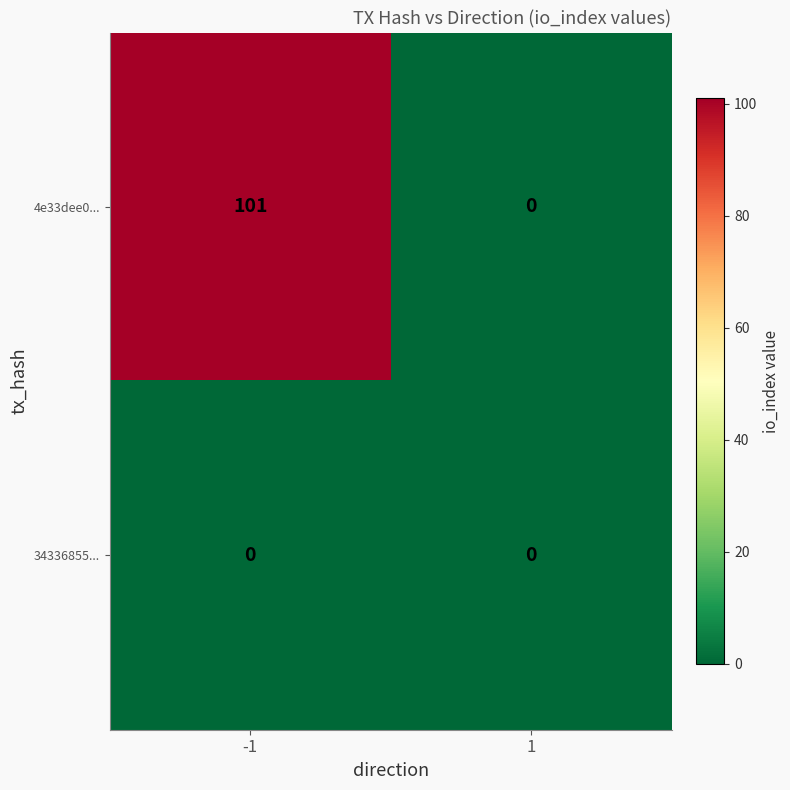

Which series has the largest total across all categories?

4e33dee0...